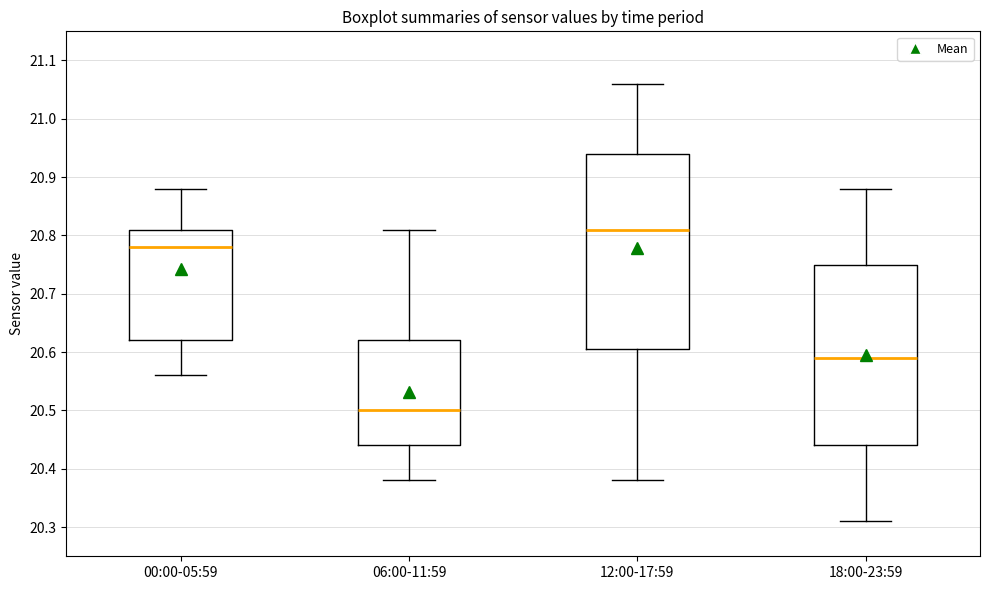

Which box has the highest median line?

12:00-17:59